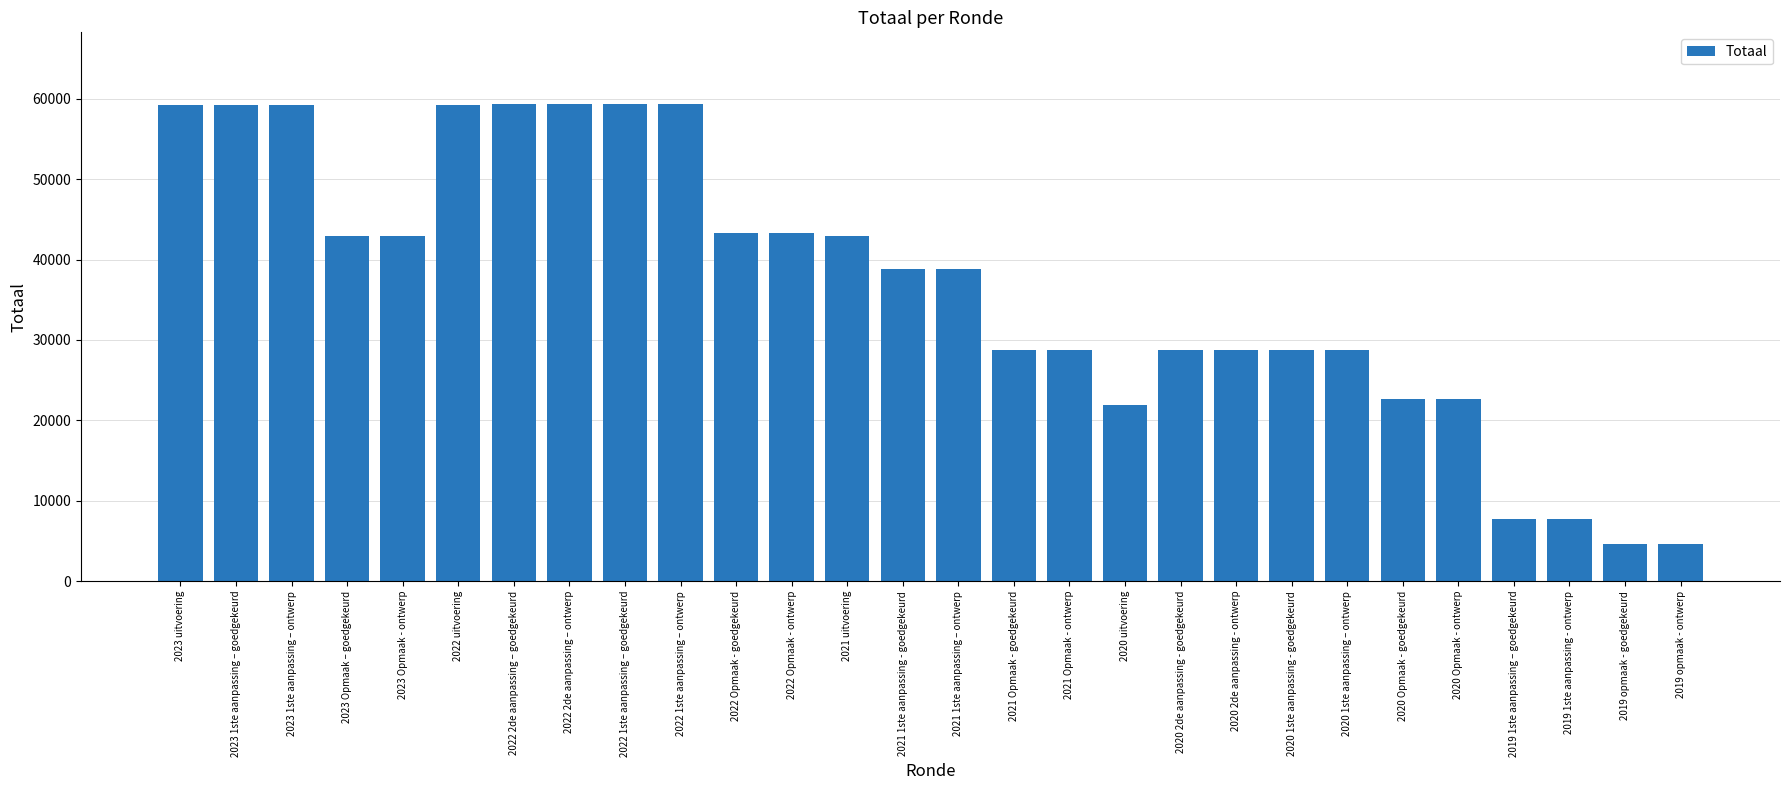

What is the ratio of the value at 2020 1ste aanpassing – ontwerp to the value at 2020 2de aanpassing - goedgekeurd?

1.0